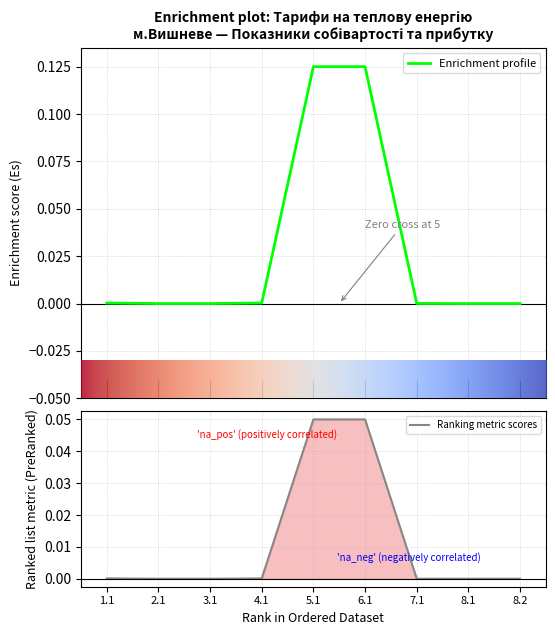

True or false: Ranking metric scores has a value of 0.0 at 1.1.

True